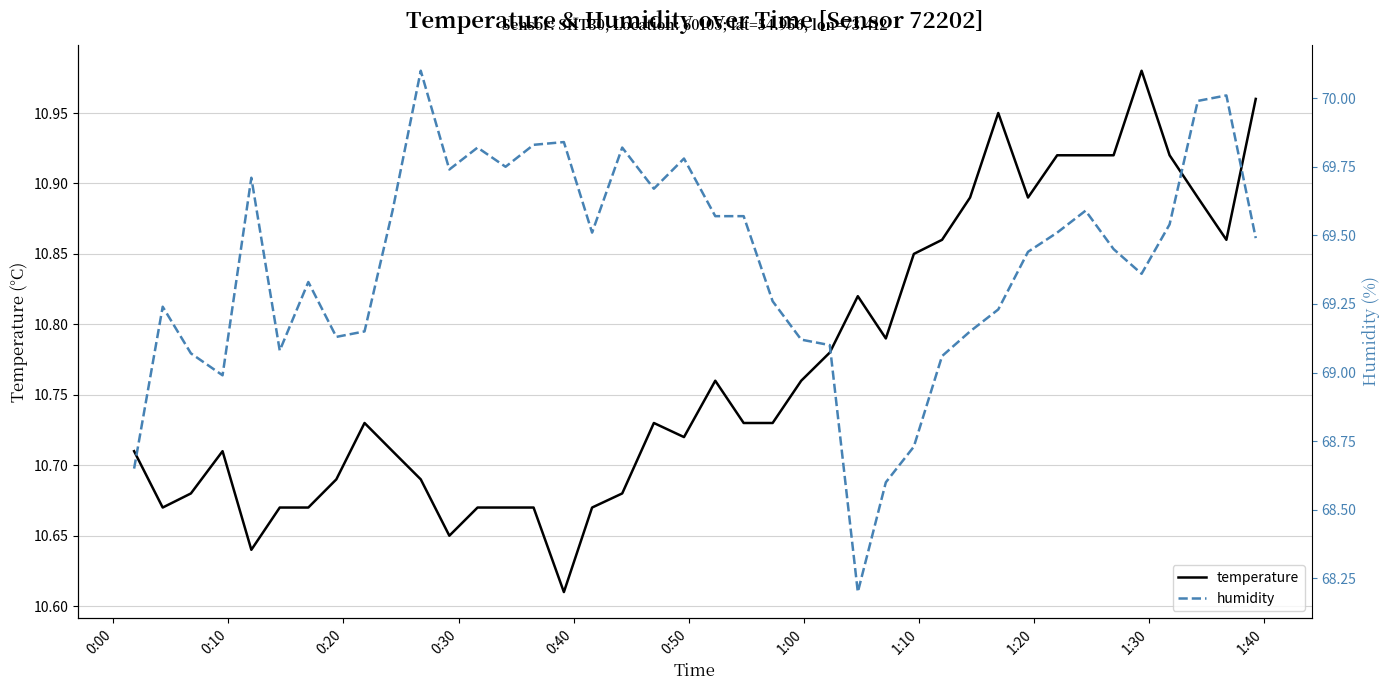

What is the minimum value for temperature?

10.6